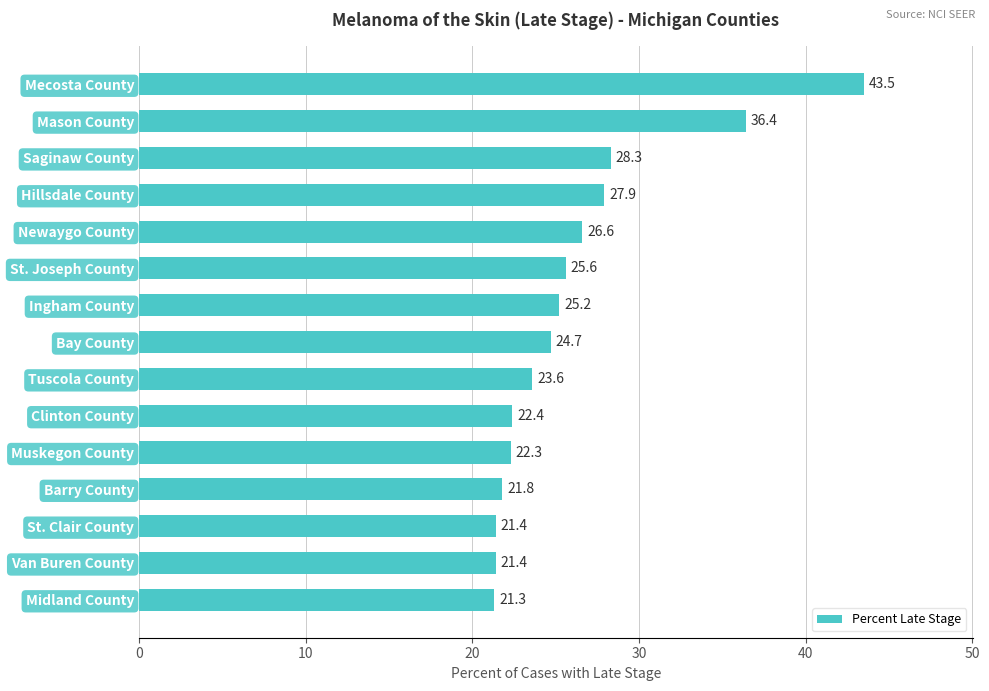

The value at St. Joseph County is 10.3. True or false?

False